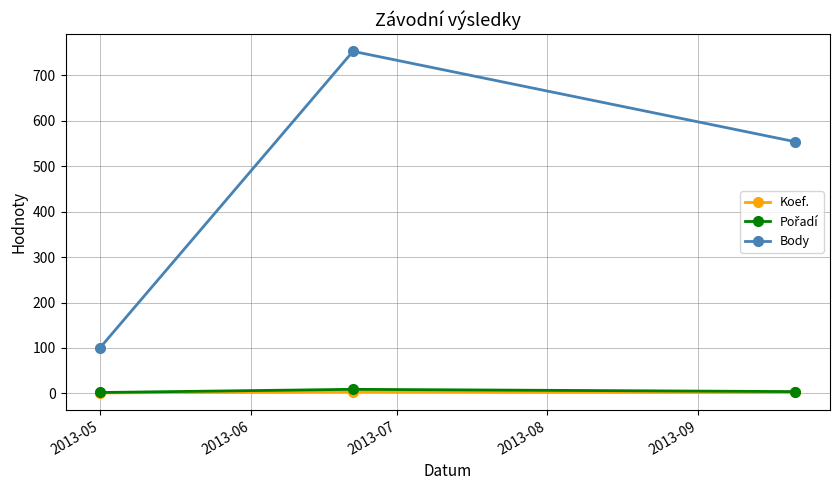

Which series has the largest range (max minus min)?

Body